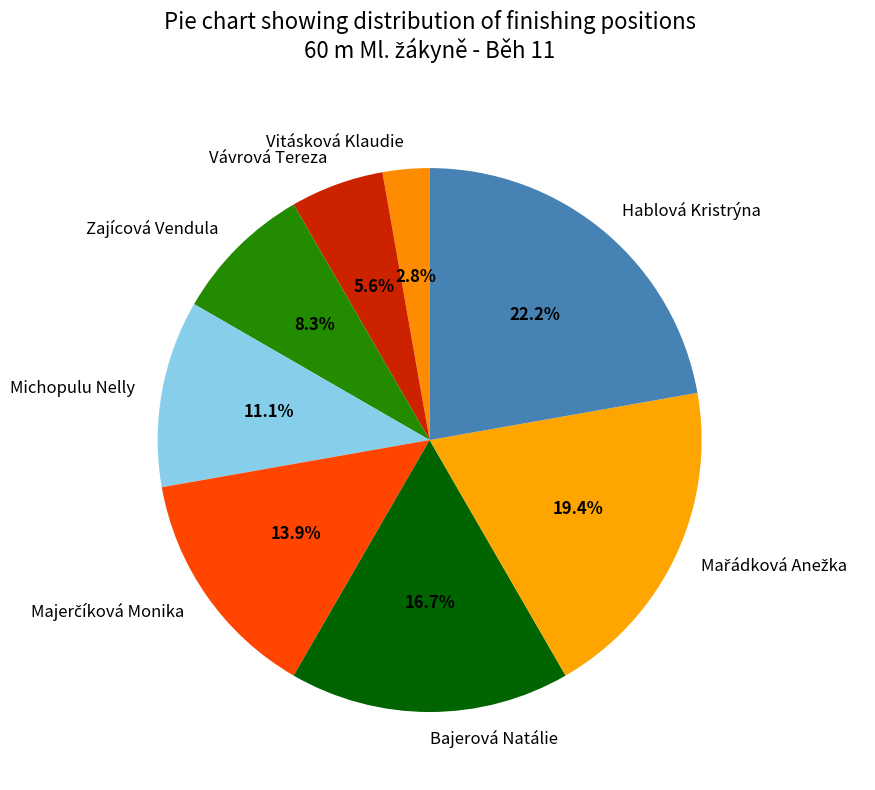

What is the largest slice in the pie chart?

Hablová Kristrýna